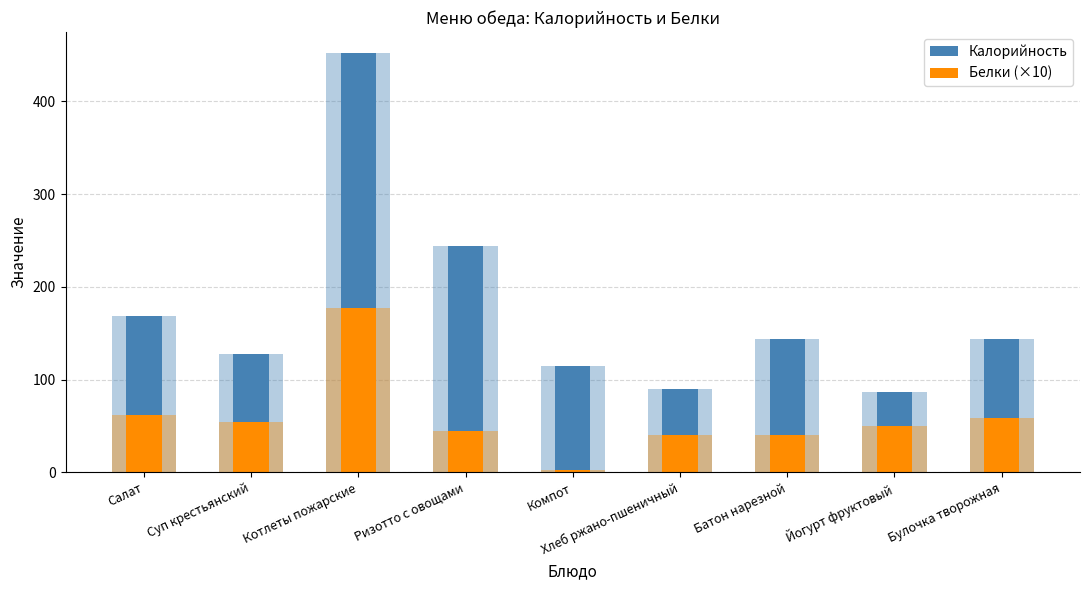

What is the difference between the Белки (×10) values at Компот and Йогурт фруктовый?

48.0